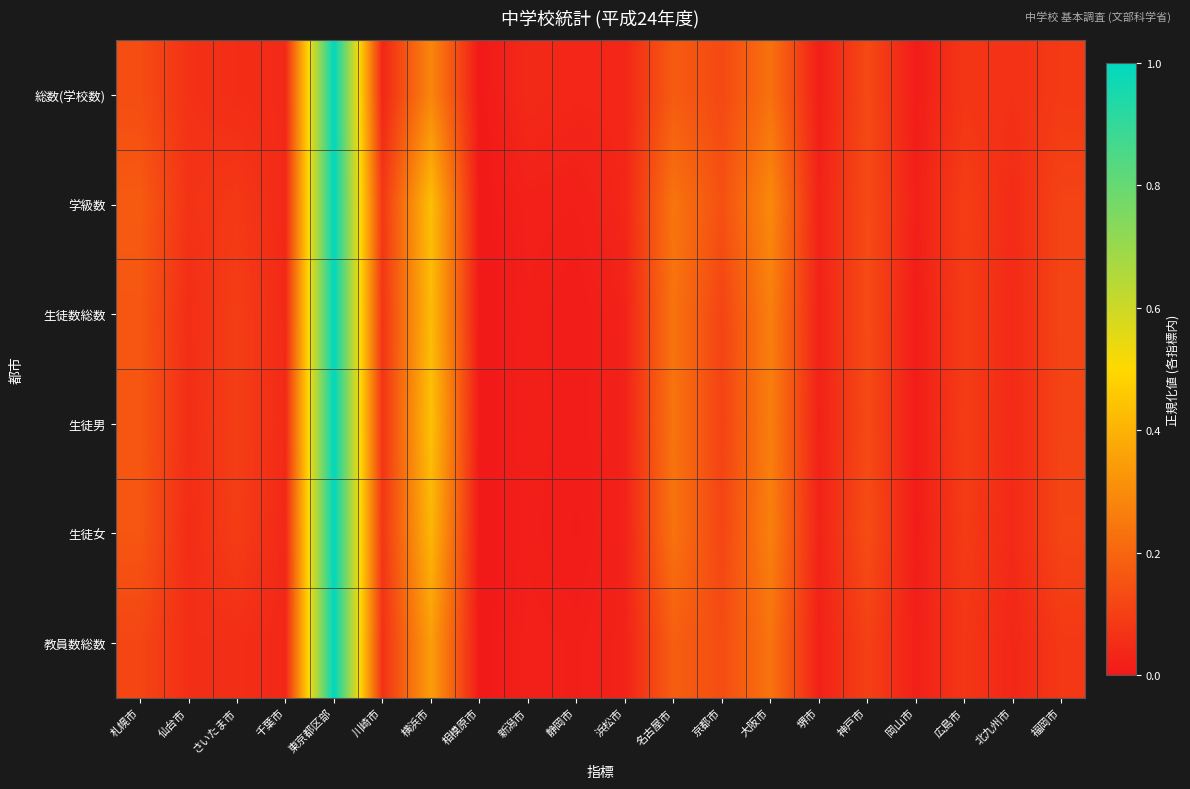

Reading left to right, list all the values displayed in this chart.

総数(学校数): 札幌市=0.1	仙台市=0.1	さいたま市=0.1	千葉市=0.0	東京都区部=1.0	川崎市=0.0	横浜市=0.3	相模原市=0.0	新潟市=0.0	静岡市=0.0	浜松市=0.0	名古屋市=0.2	京都市=0.1	大阪市=0.2	堺市=0.0	神戸市=0.1	岡山市=0.0	広島市=0.1	北九州市=0.1	福岡市=0.1
学級数: 札幌市=0.2	仙台市=0.1	さいたま市=0.1	千葉市=0.0	東京都区部=1.0	川崎市=0.1	横浜市=0.4	相模原市=0.0	新潟市=0.0	静岡市=0.0	浜松市=0.0	名古屋市=0.2	京都市=0.1	大阪市=0.3	堺市=0.0	神戸市=0.1	岡山市=0.0	広島市=0.1	北九州市=0.0	福岡市=0.1
生徒数総数: 札幌市=0.2	仙台市=0.1	さいたま市=0.1	千葉市=0.0	東京都区部=1.0	川崎市=0.1	横浜市=0.4	相模原市=0.0	新潟市=0.0	静岡市=0.0	浜松市=0.0	名古屋市=0.2	京都市=0.1	大阪市=0.3	堺市=0.0	神戸市=0.1	岡山市=0.0	広島市=0.1	北九州市=0.0	福岡市=0.1
生徒男: 札幌市=0.2	仙台市=0.1	さいたま市=0.1	千葉市=0.0	東京都区部=1.0	川崎市=0.1	横浜市=0.4	相模原市=0.0	新潟市=0.0	静岡市=0.0	浜松市=0.0	名古屋市=0.2	京都市=0.1	大阪市=0.3	堺市=0.0	神戸市=0.1	岡山市=0.0	広島市=0.1	北九州市=0.0	福岡市=0.1
生徒女: 札幌市=0.2	仙台市=0.1	さいたま市=0.1	千葉市=0.0	東京都区部=1.0	川崎市=0.1	横浜市=0.4	相模原市=0.0	新潟市=0.0	静岡市=0.0	浜松市=0.0	名古屋市=0.2	京都市=0.1	大阪市=0.3	堺市=0.0	神戸市=0.1	岡山市=0.0	広島市=0.1	北九州市=0.0	福岡市=0.1
教員数総数: 札幌市=0.1	仙台市=0.1	さいたま市=0.1	千葉市=0.0	東京都区部=1.0	川崎市=0.1	横浜市=0.3	相模原市=0.0	新潟市=0.0	静岡市=0.0	浜松市=0.0	名古屋市=0.2	京都市=0.1	大阪市=0.2	堺市=0.0	神戸市=0.1	岡山市=0.0	広島市=0.1	北九州市=0.0	福岡市=0.1